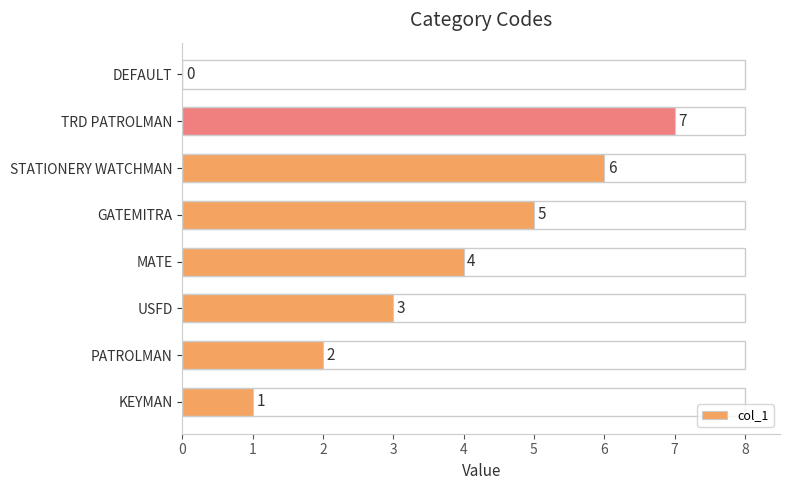

Count the number of categories in the chart.

8